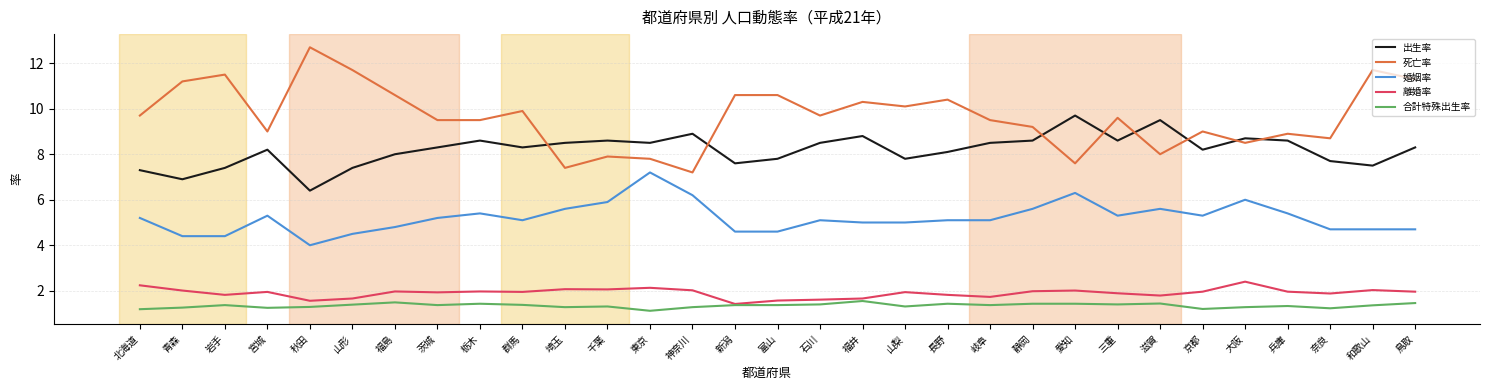

What value does the 離婚率 series have at 秋田?

1.6